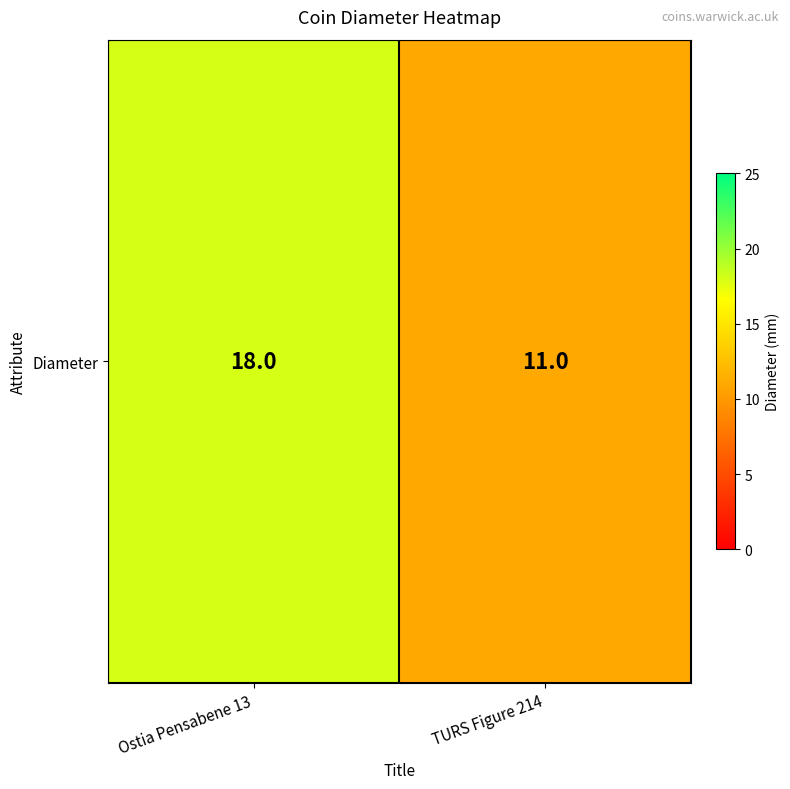

Reading left to right, extract all data points from this chart.

18	11